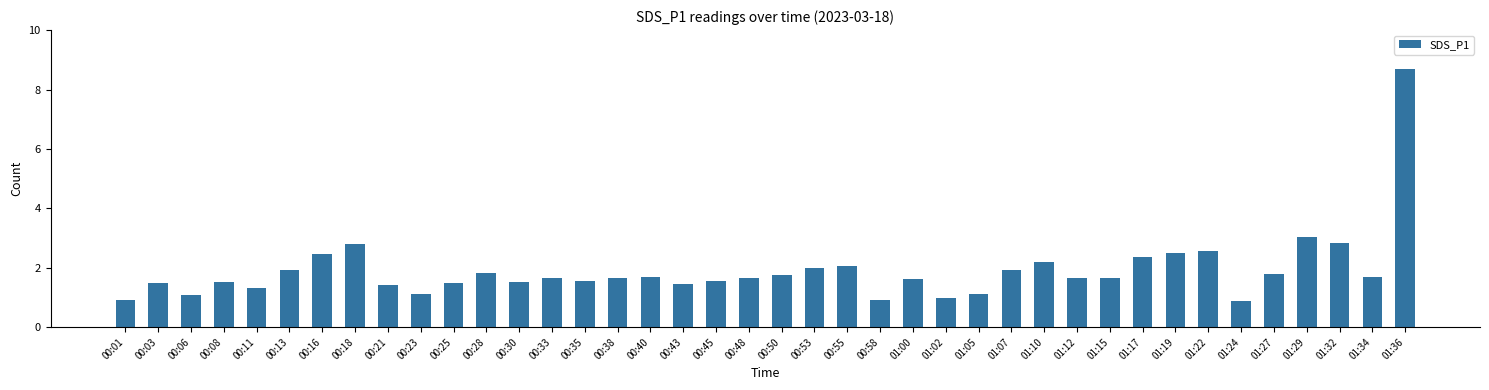

Where is the data nearest to the value 4?

01:29